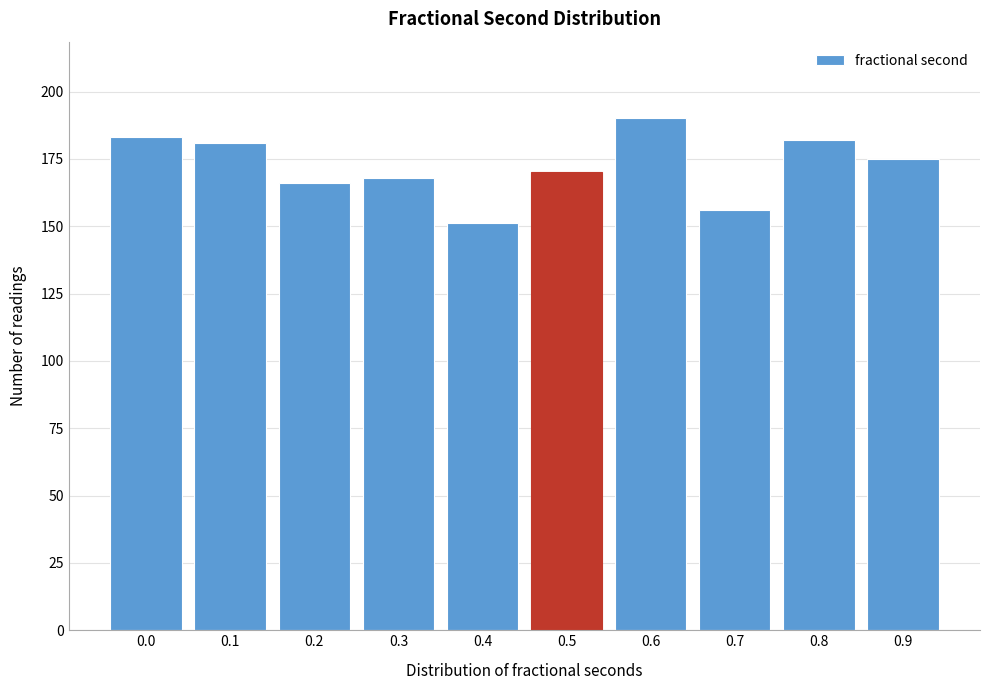

Reading right to left, what are all the values shown in this chart?

0.9=175	0.8=182	0.7=156	0.6=190	0.5=170	0.4=151	0.3=168	0.2=166	0.1=181	0.0=183